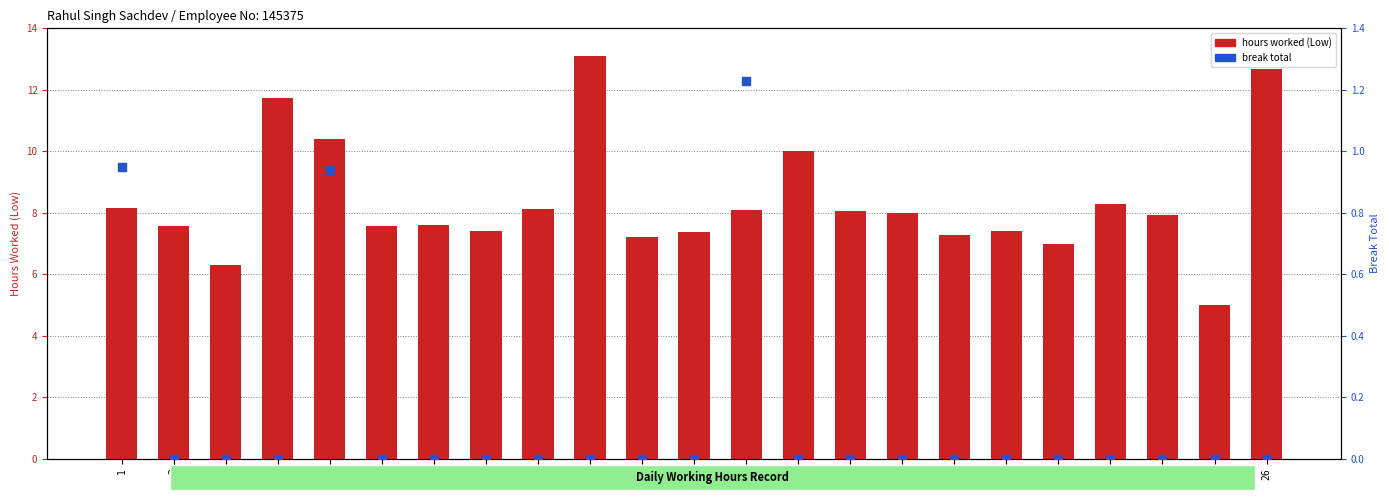

At how many categories does at least one series exceed 7?

20